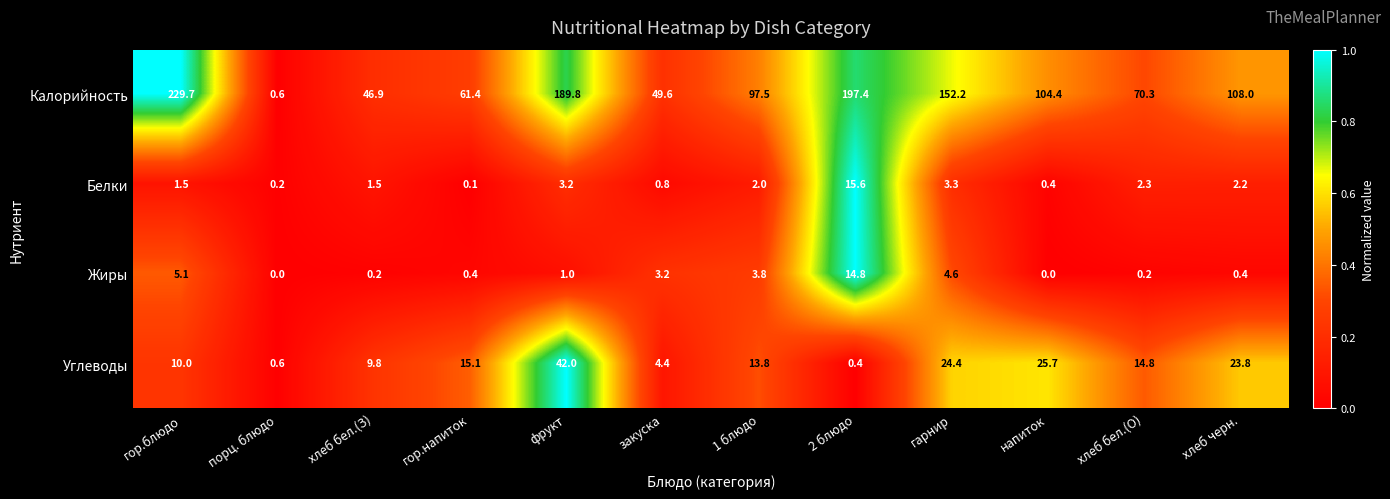

The value of Белки at гор.напиток is 0.1. True or false?

True